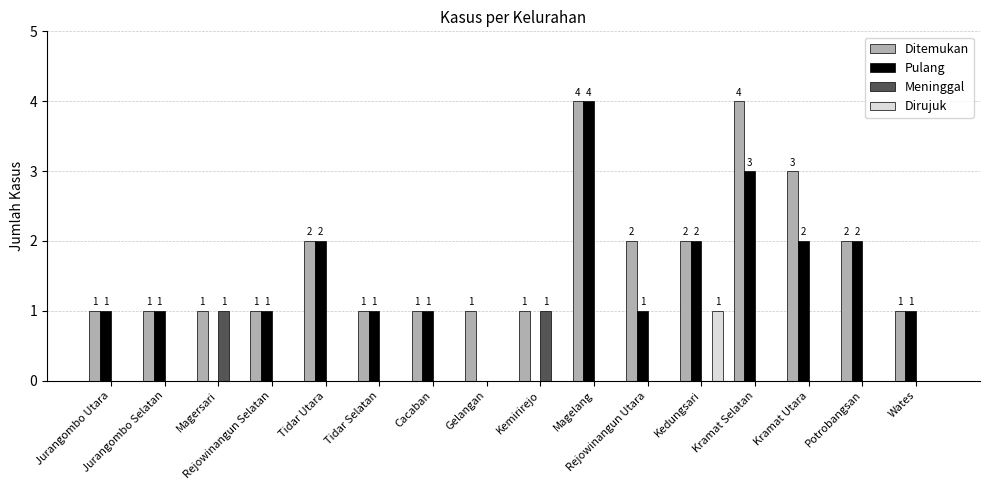

What is the spread (max minus min) of values at Cacaban?

1